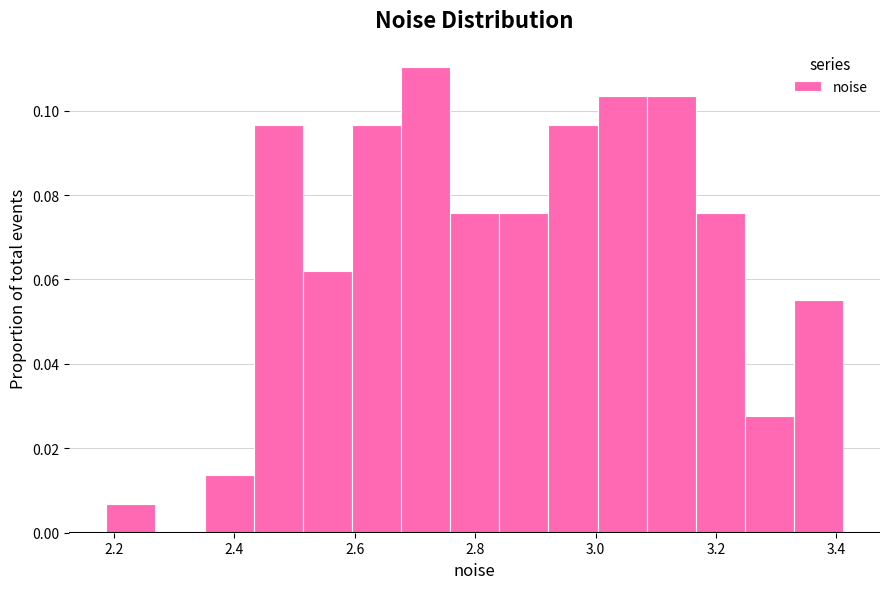

Which range on the x-axis has the tallest bar?

2.68 to 2.76